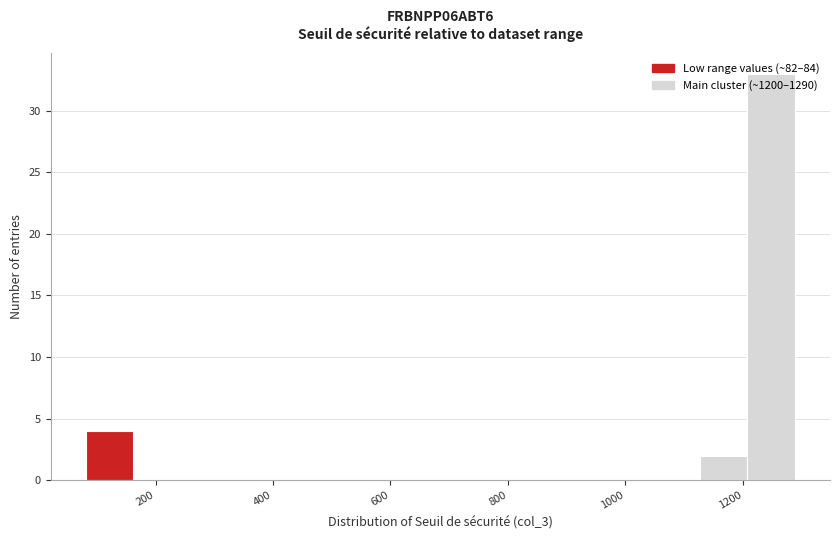

What is the height of the bar covering 80 to 160 on the x-axis? Neither the bar edges nor the heights are printed on the chart, so give them approximately, as read against the axes.

4